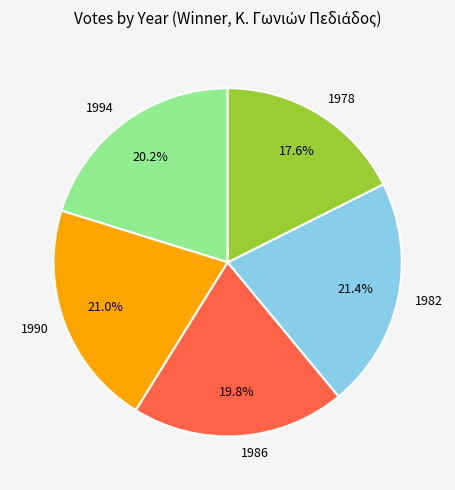

Between 1986 and 1978, which is larger?

1986